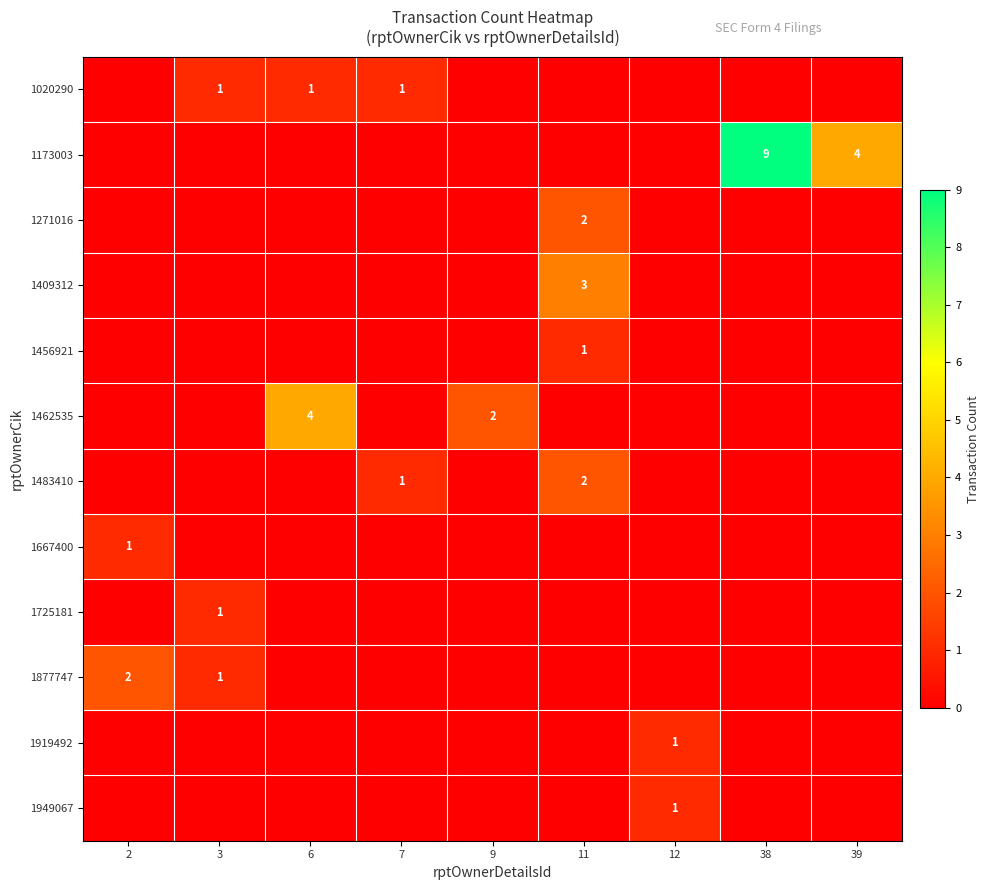

True or false: 1877747 has a value of 1 at 2.

False